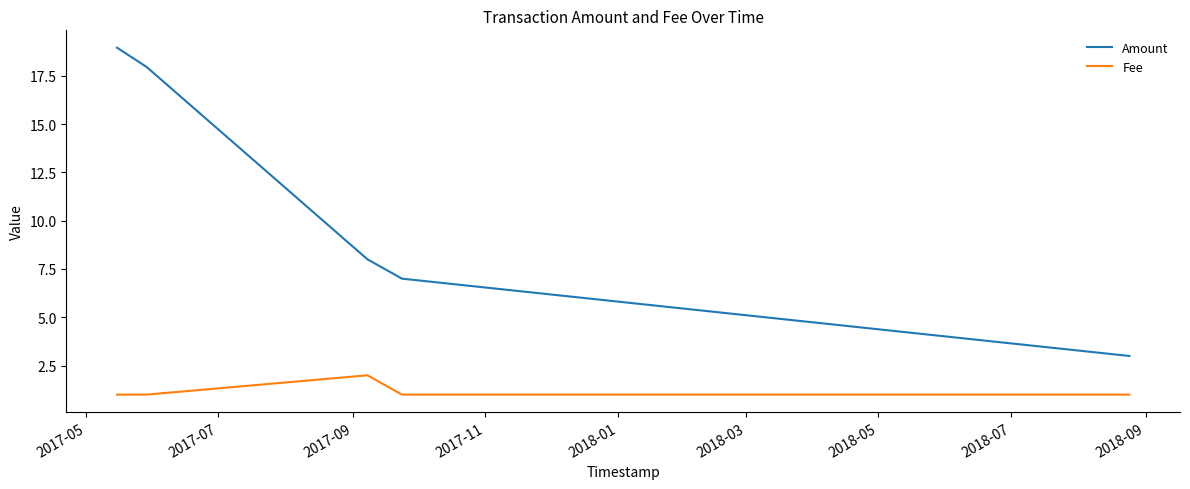

Rank the series by their average value, from lowest to highest.

Fee, Amount